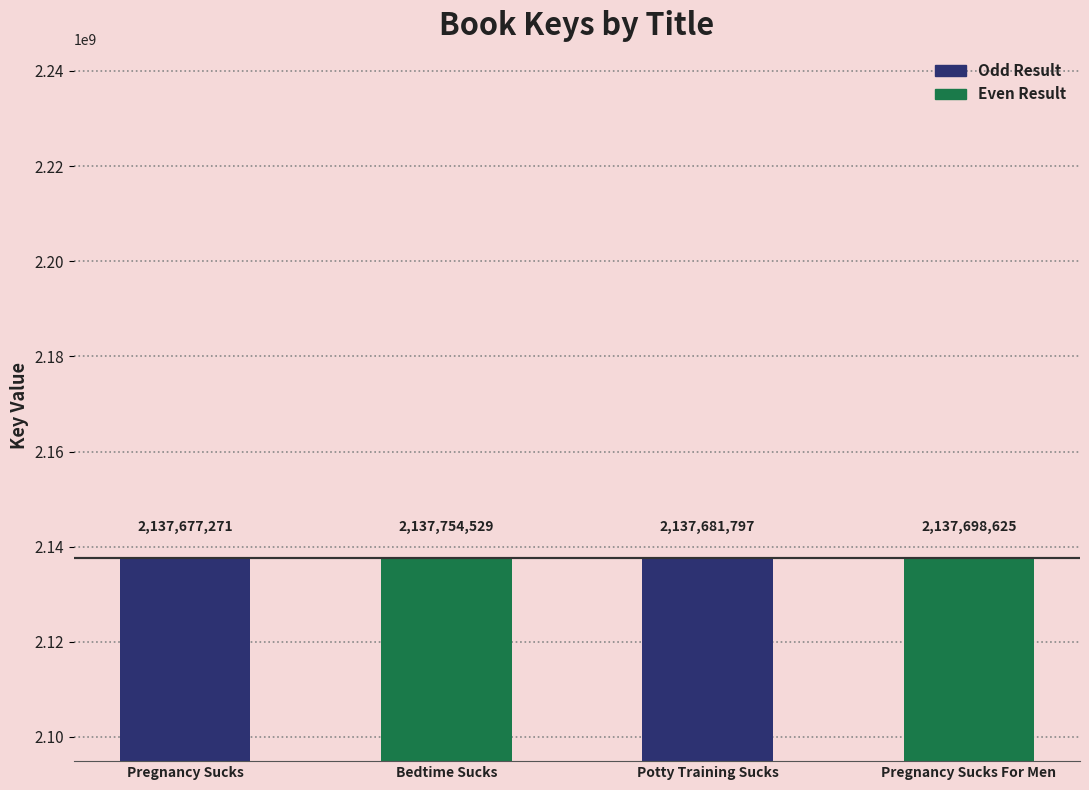

Which has a higher value, Potty Training Sucks or Pregnancy Sucks?

Potty Training Sucks